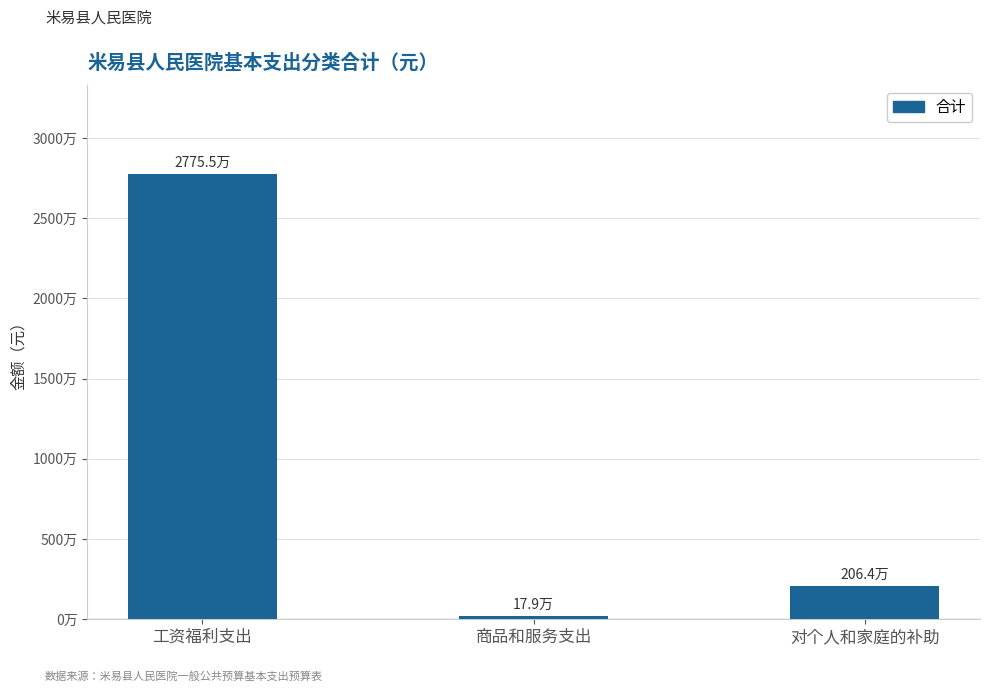

List the labels in order of value, largest first.

工资福利支出, 对个人和家庭的补助, 商品和服务支出